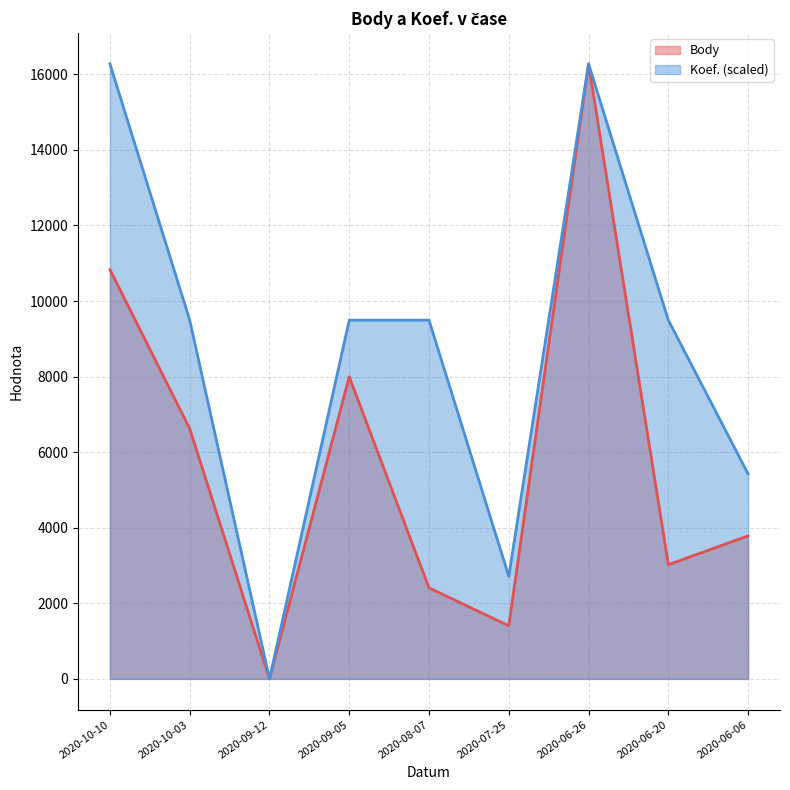

True or false: Koef. and Body cross at least once.

False